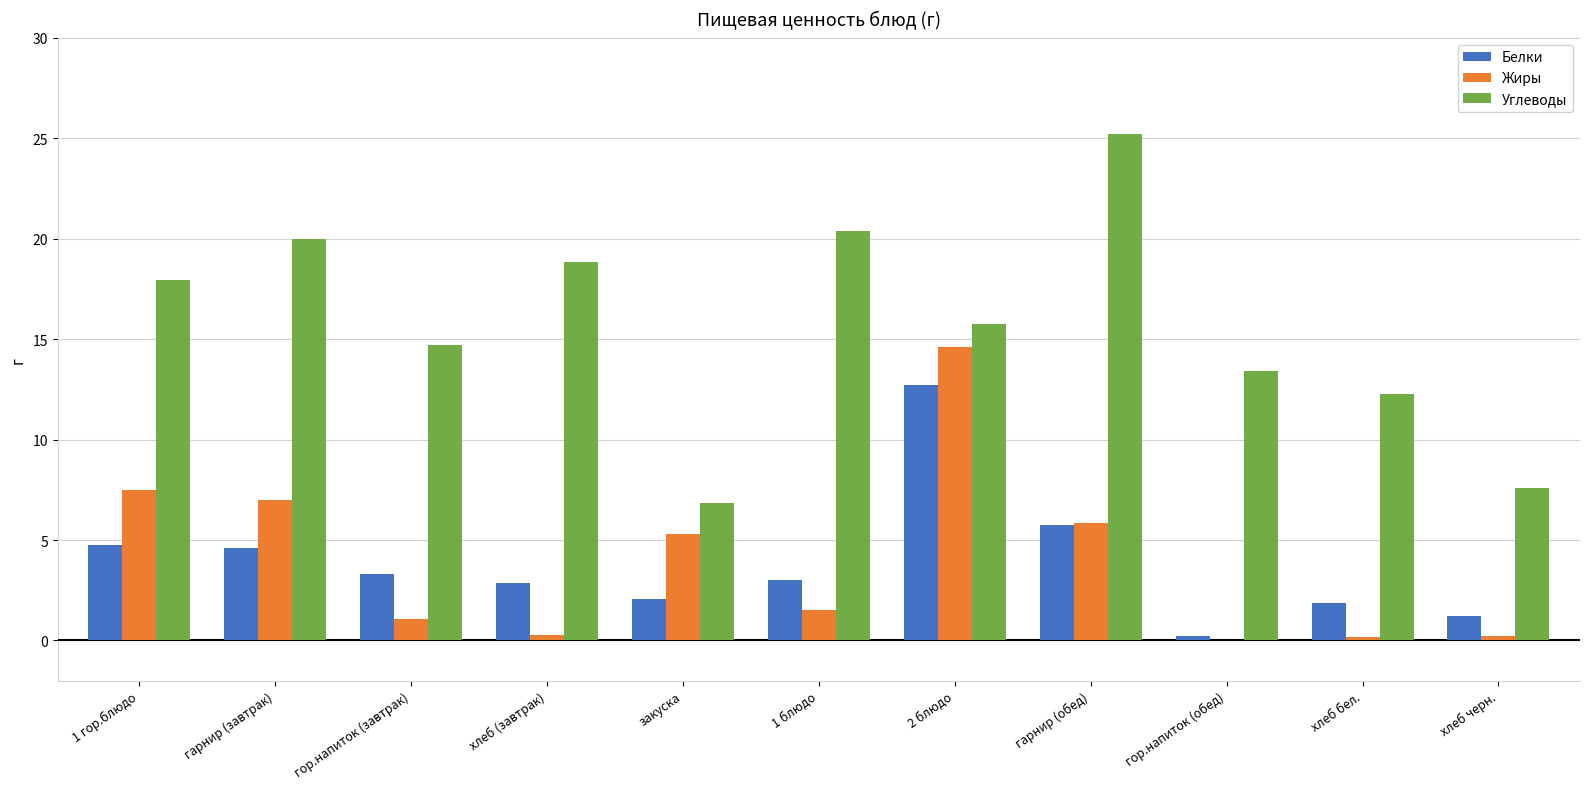

Does the chart contain stacked bars?

No